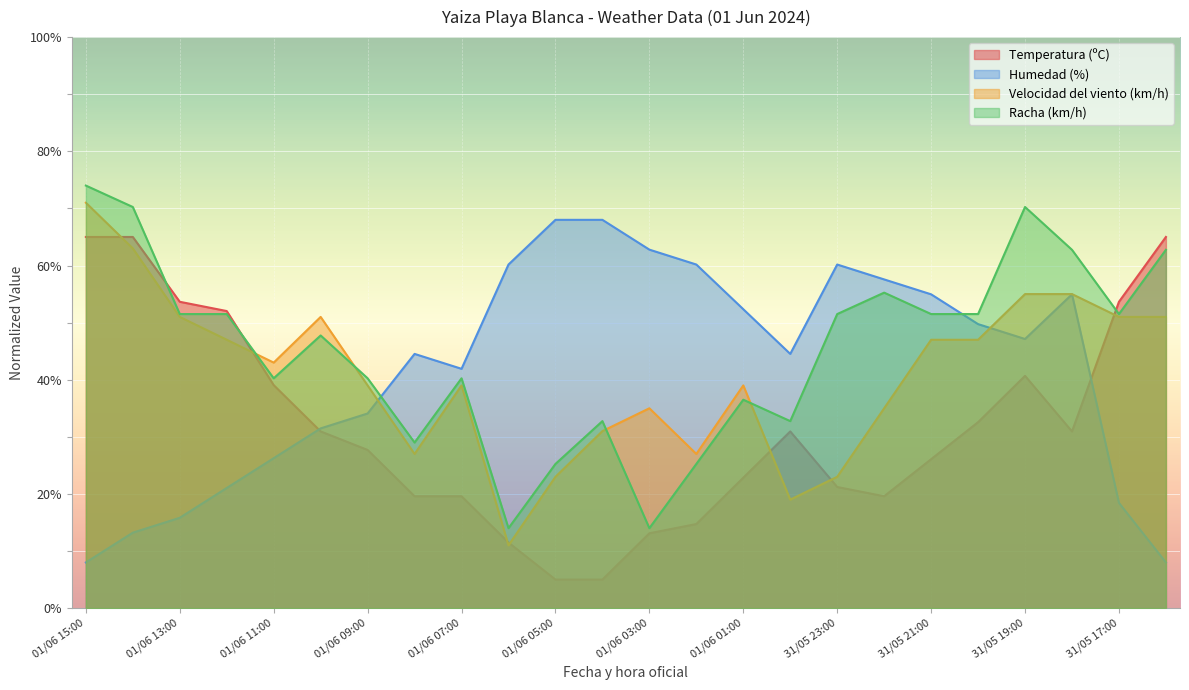

What is the difference between the highest and lowest values at 01/06 06:00?

49.2